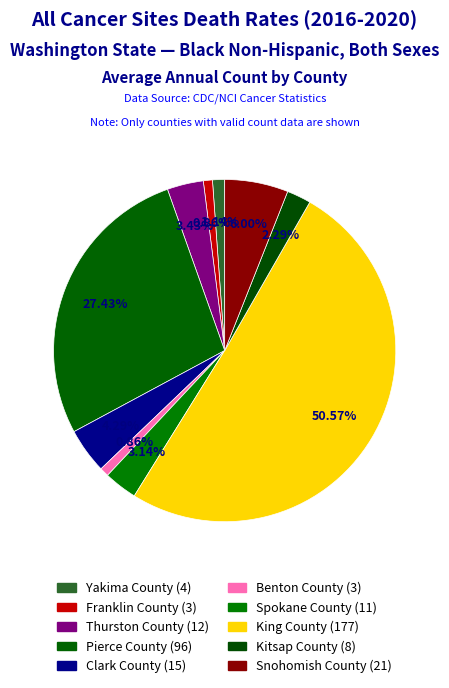

How many slices are in this pie chart?

10